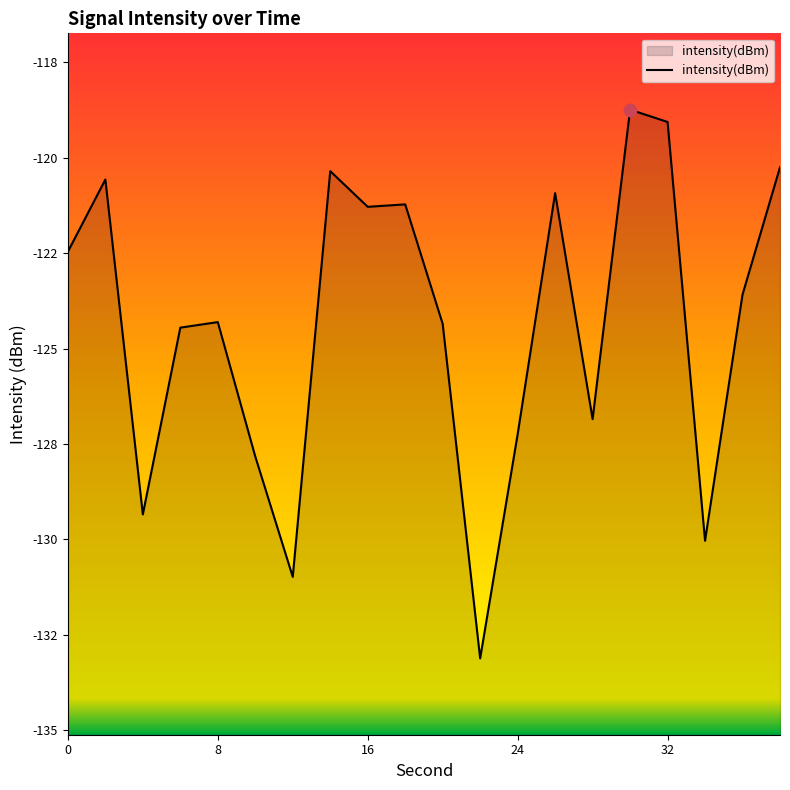

Which has a higher value, 32 or 22?

32